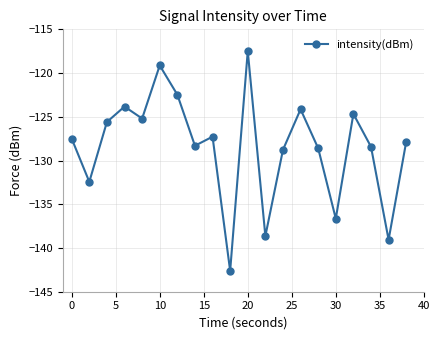

What is the greatest value displayed?

-117.5